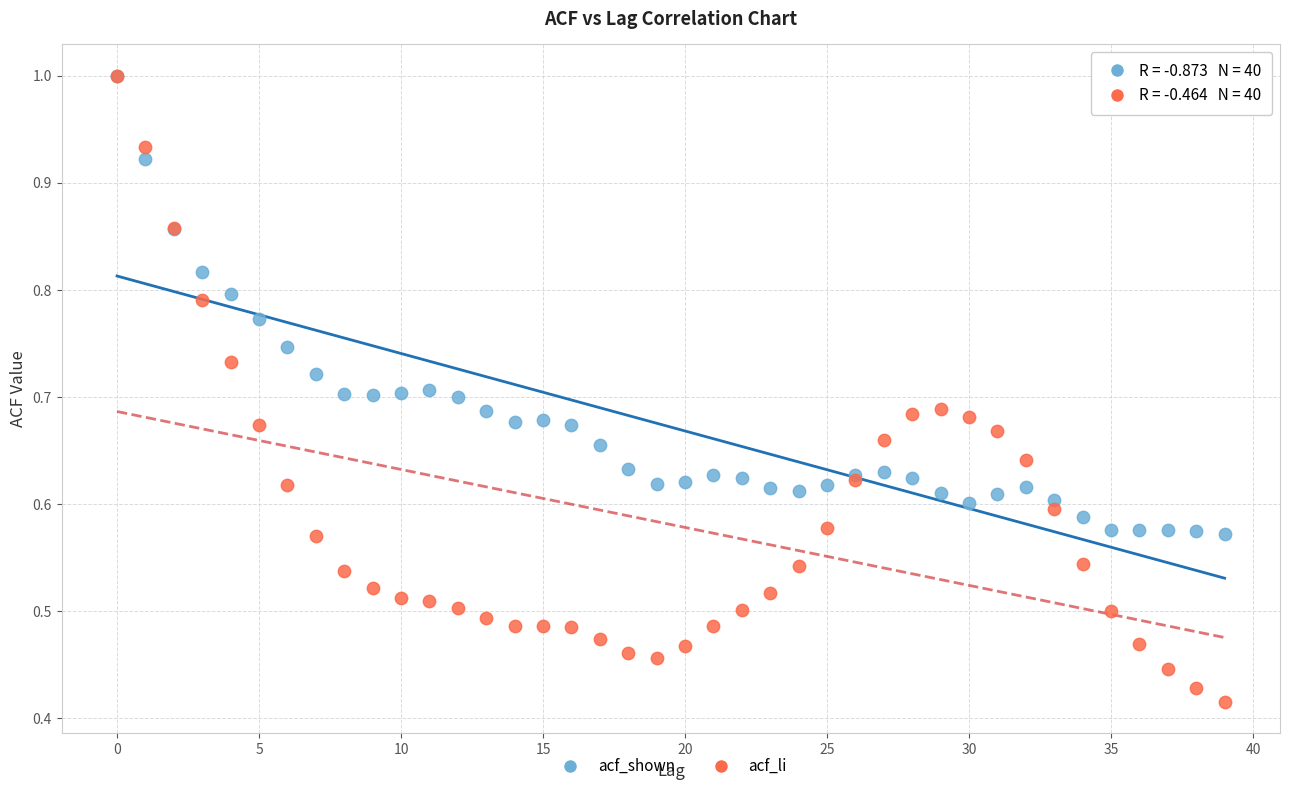

Which series contains the lowest Y value?

acf_li